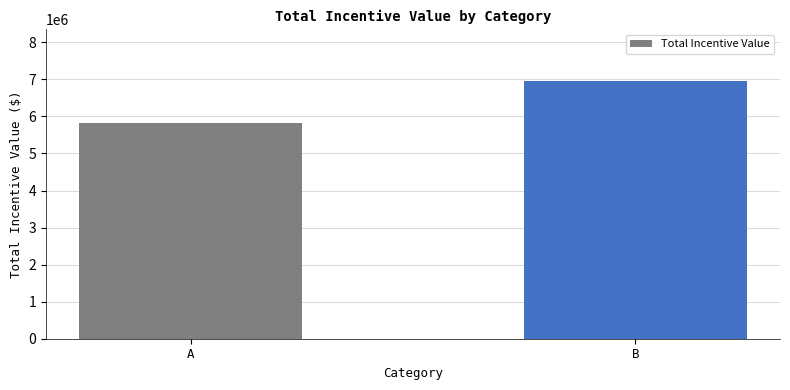

Where does the data first go above 6954441?

B